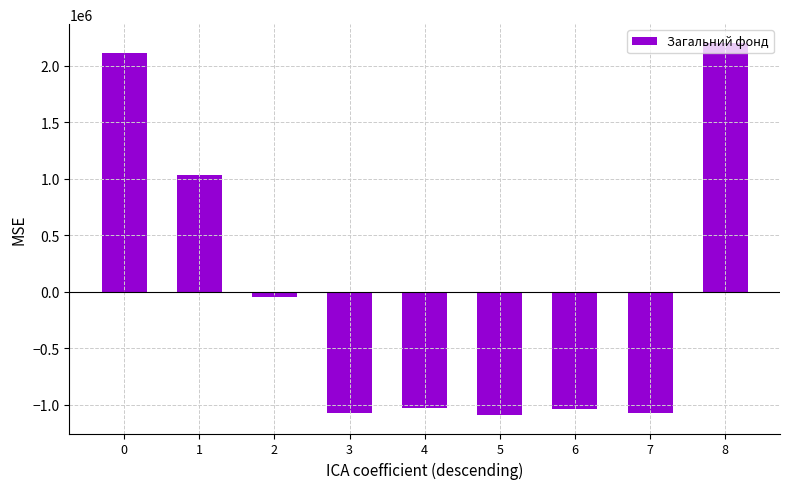

What is the difference between the maximum and minimum values?

3290300.0